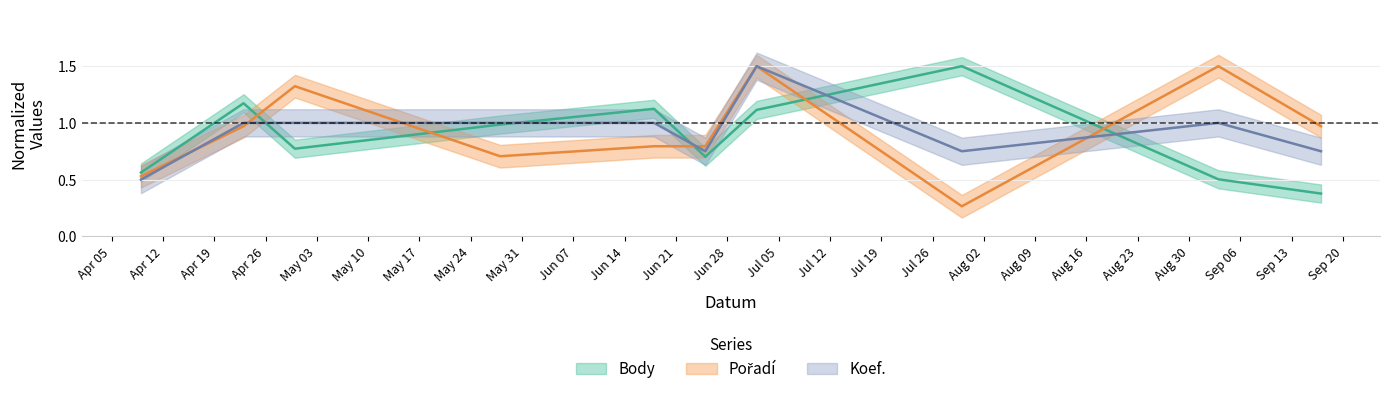

Where is Koef. nearest to the value 1?

2011-04-23